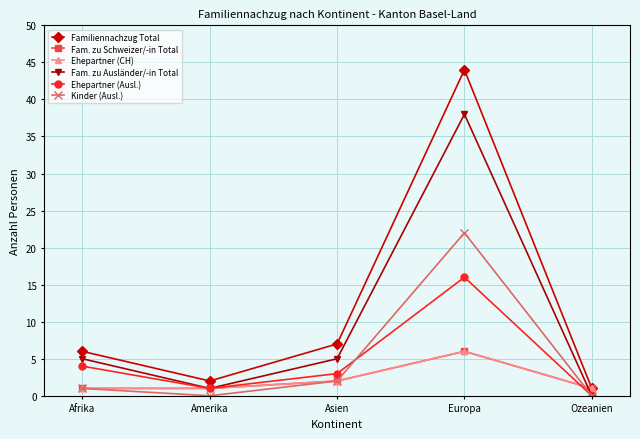

At which category is the sum across all series the highest?

Europa